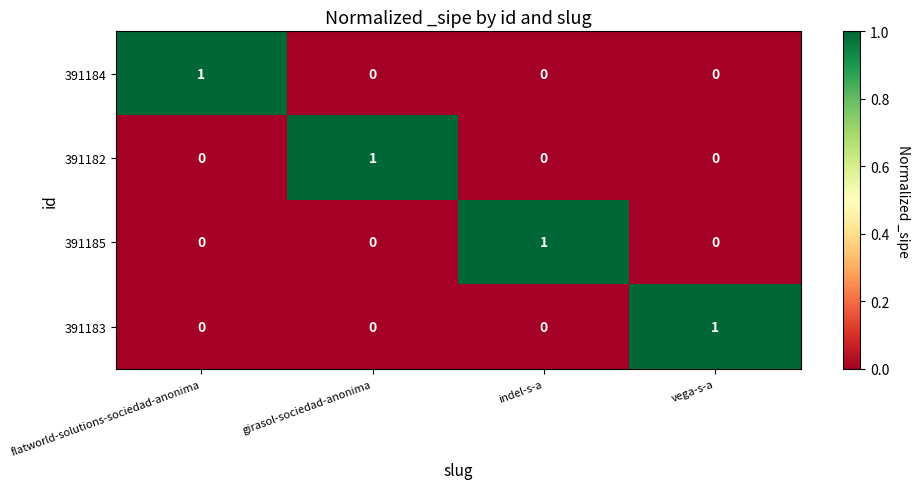

Is the value of 391183 at girasol-sociedad-anonima greater than the value of 391182 at girasol-sociedad-anonima?

No